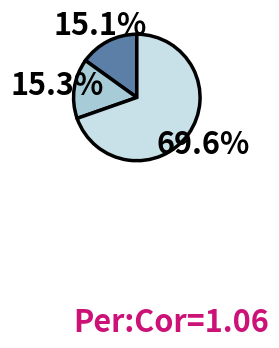

Count the number of slices in the pie.

3